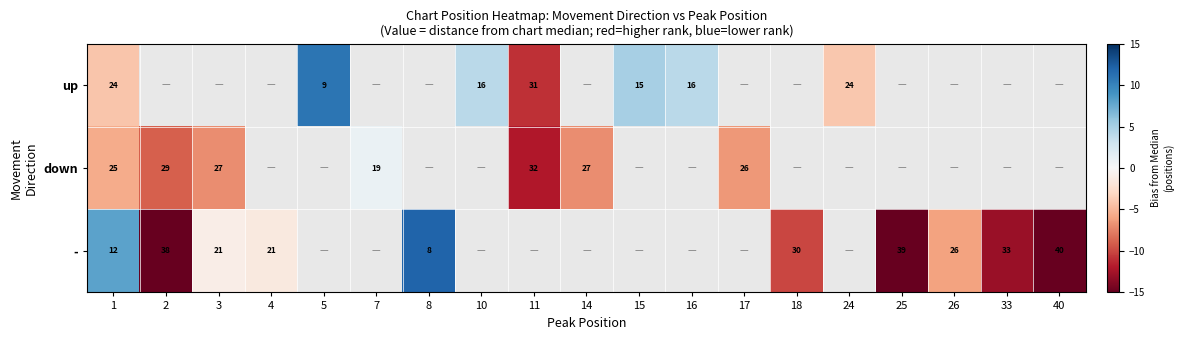

Rank the series at 1 from highest to lowest value.

down, up, -